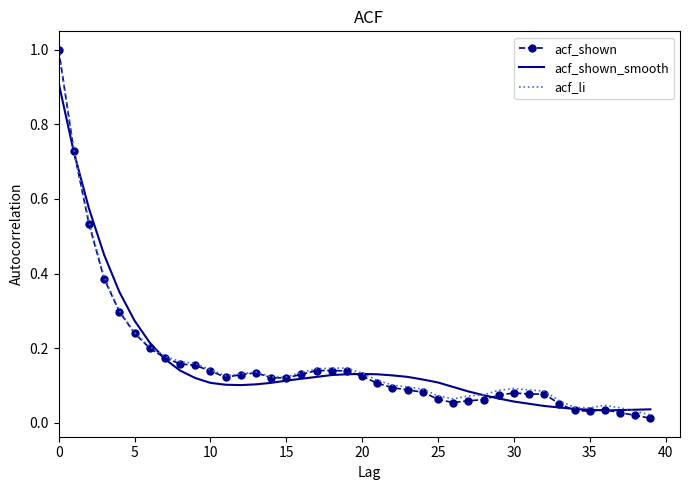

Which series has the largest range (max minus min)?

acf_shown